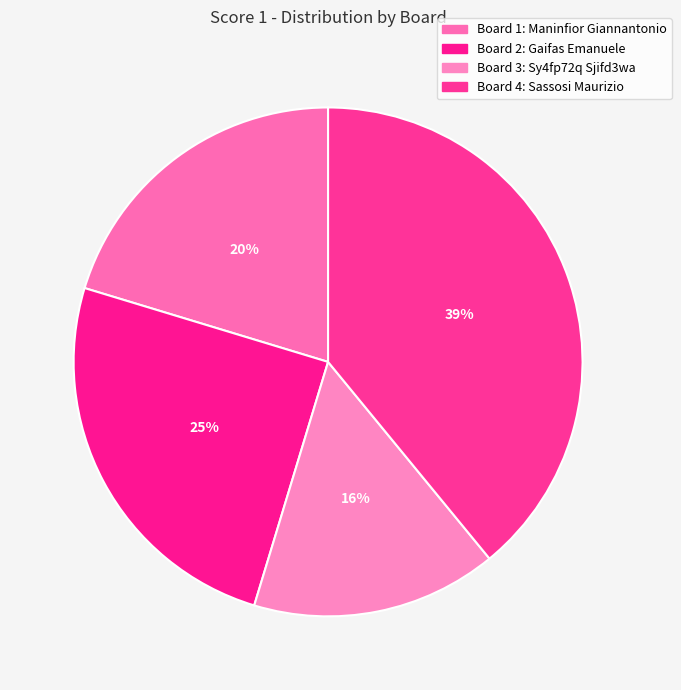

What percentage is the Board 4: Sassosi Maurizio slice, to the nearest percent?

39%